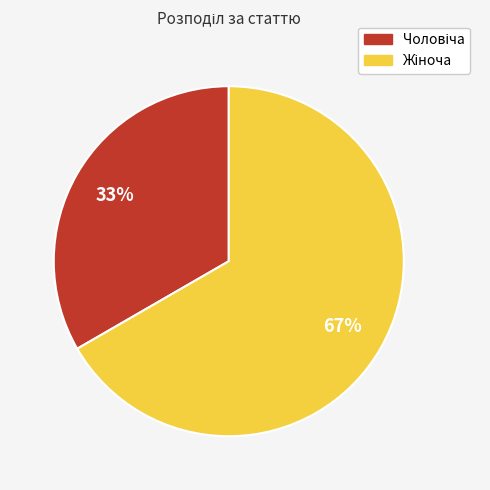

To the nearest percent, what is the average slice percentage?

50%